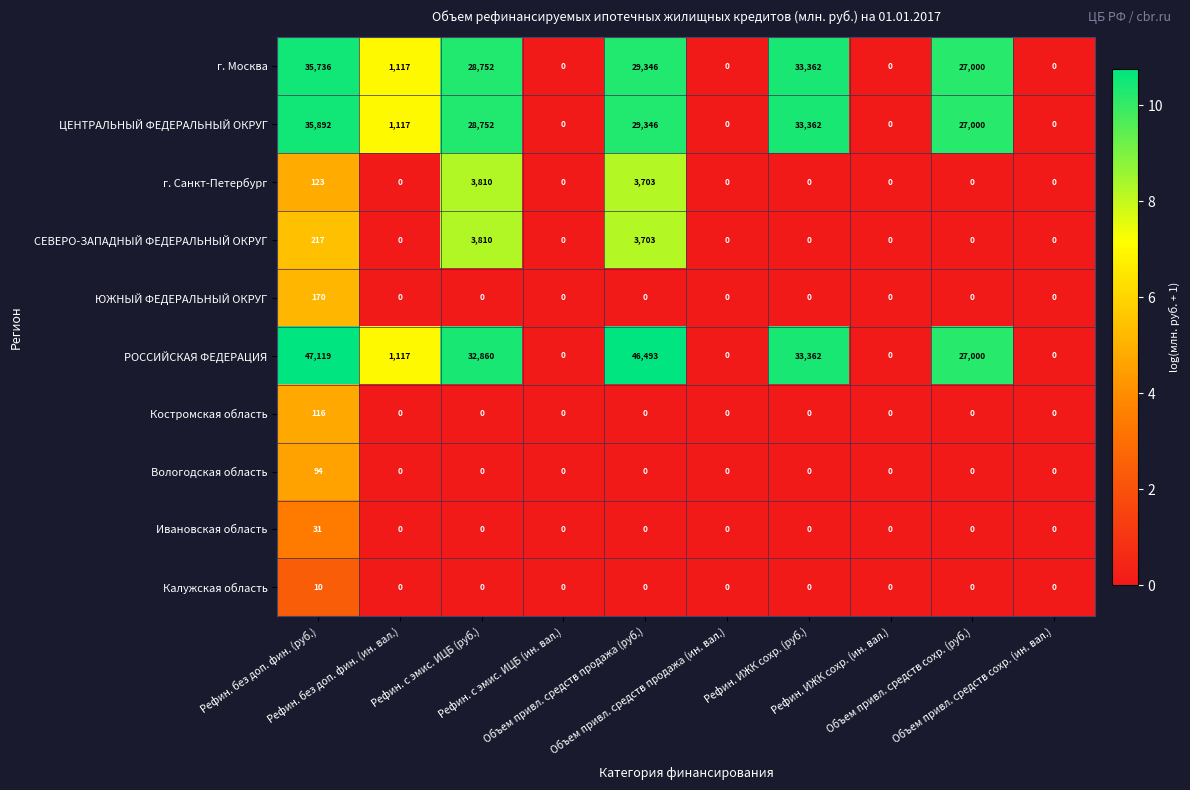

Which series has the largest total across all categories?

РОССИЙСКАЯ ФЕДЕРАЦИЯ